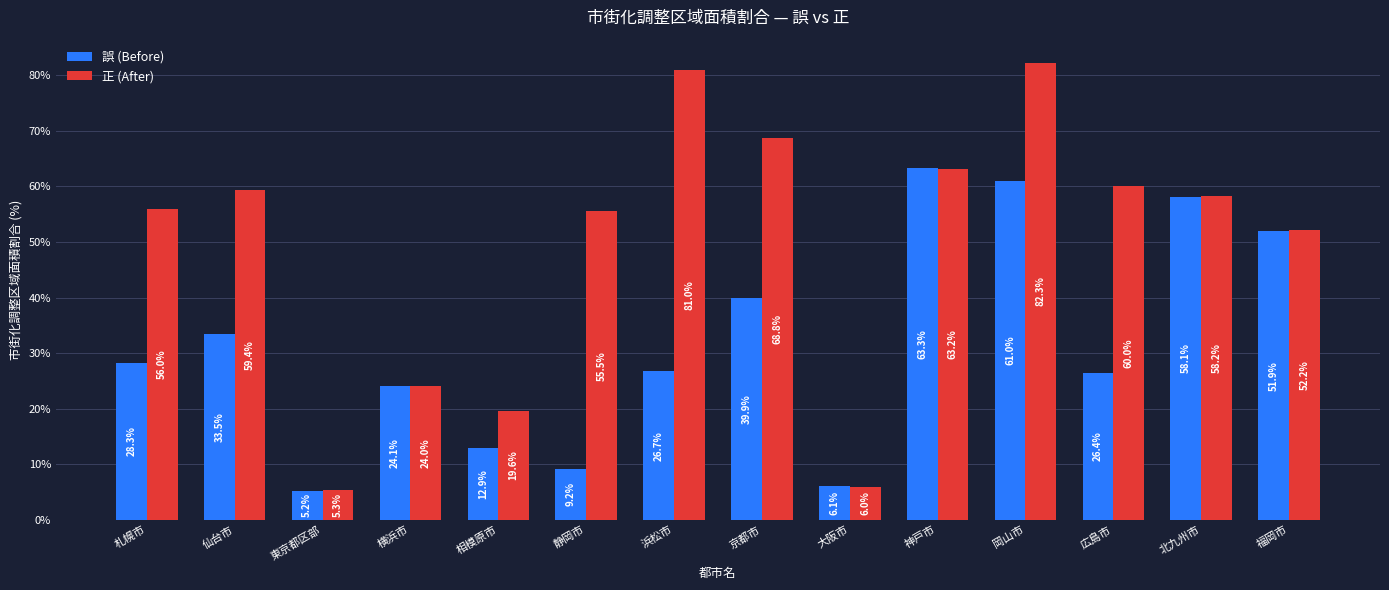

Count the number of data series in this chart.

2